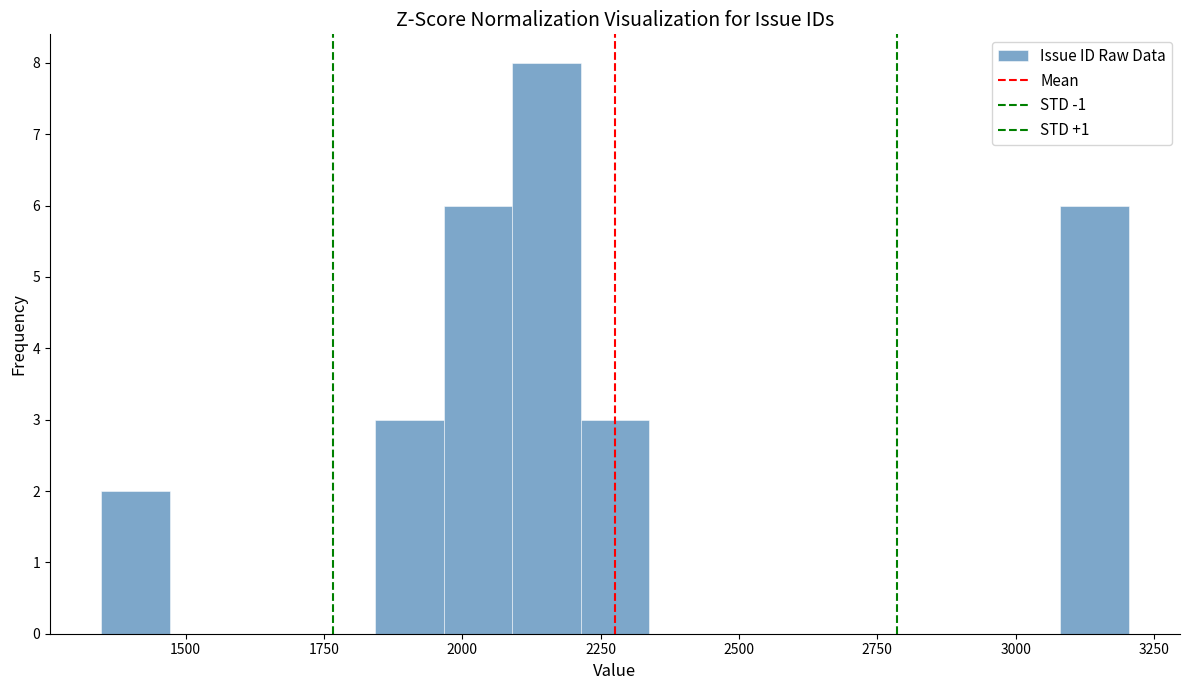

Around what value on the x-axis is the tallest bar? Give the approximate position of its centre, as read against the axis.

2150